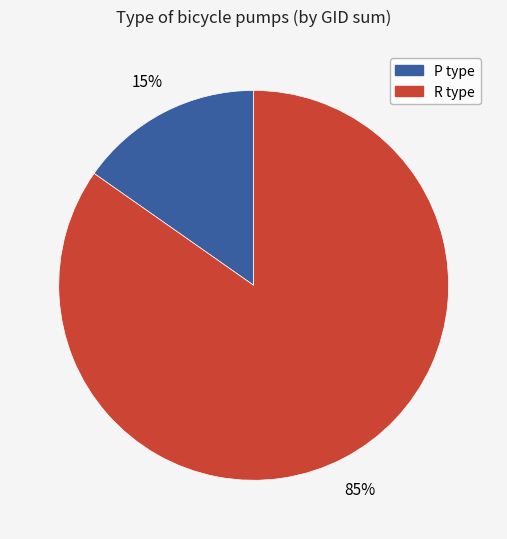

To the nearest percent, what is the average slice percentage?

50%